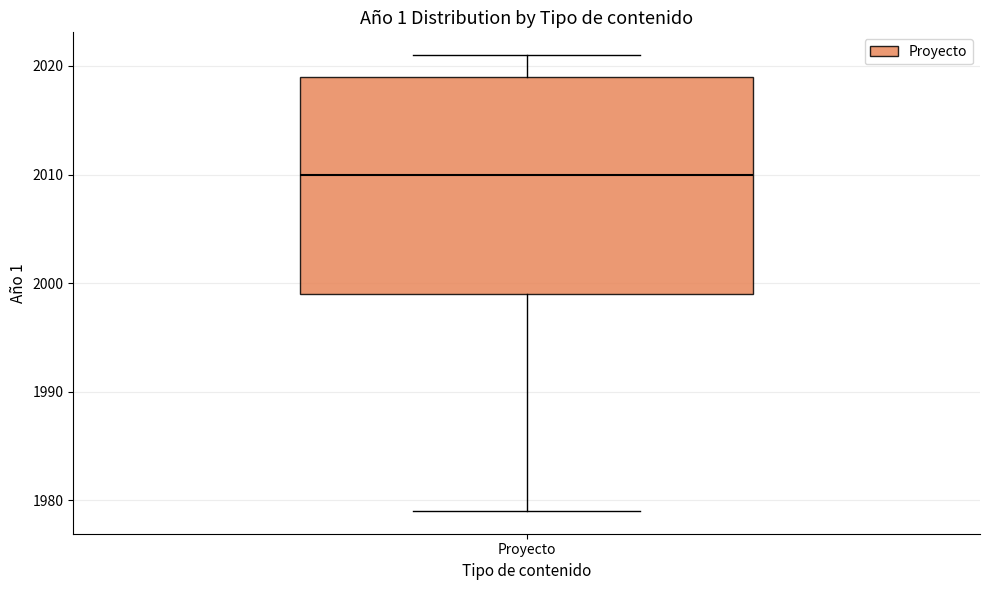

Transcribe this box plot: give where the median line is, the range the box spans, and where the two whiskers end, as read against the y-axis. The values are not printed on the chart, so give them approximately, as read against the axis.

median 2010, box 1999 to 2019, whiskers 1979 to 2021